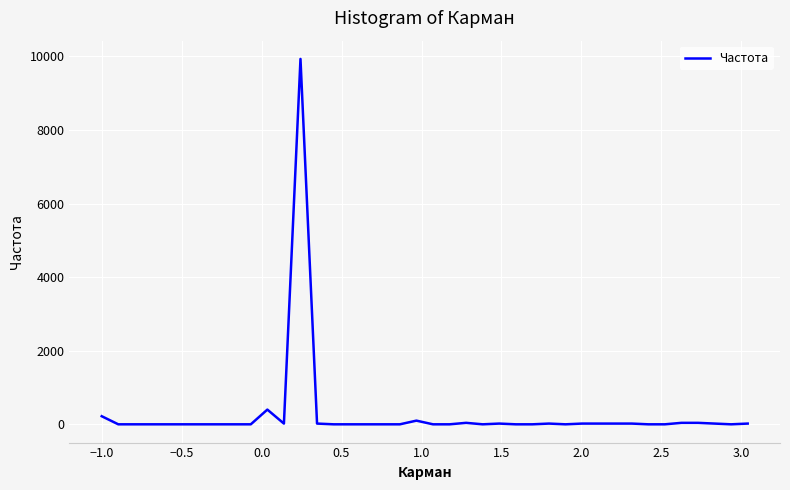

What is the difference between the maximum and minimum values?

9933